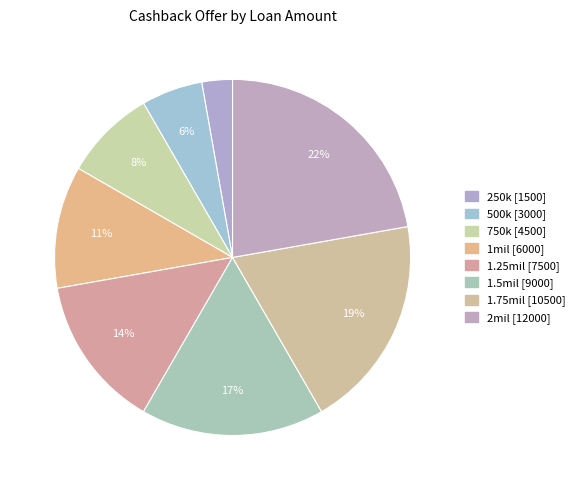

Approximately how many times larger is the value at 1mil compared to 1.75mil?

0.6